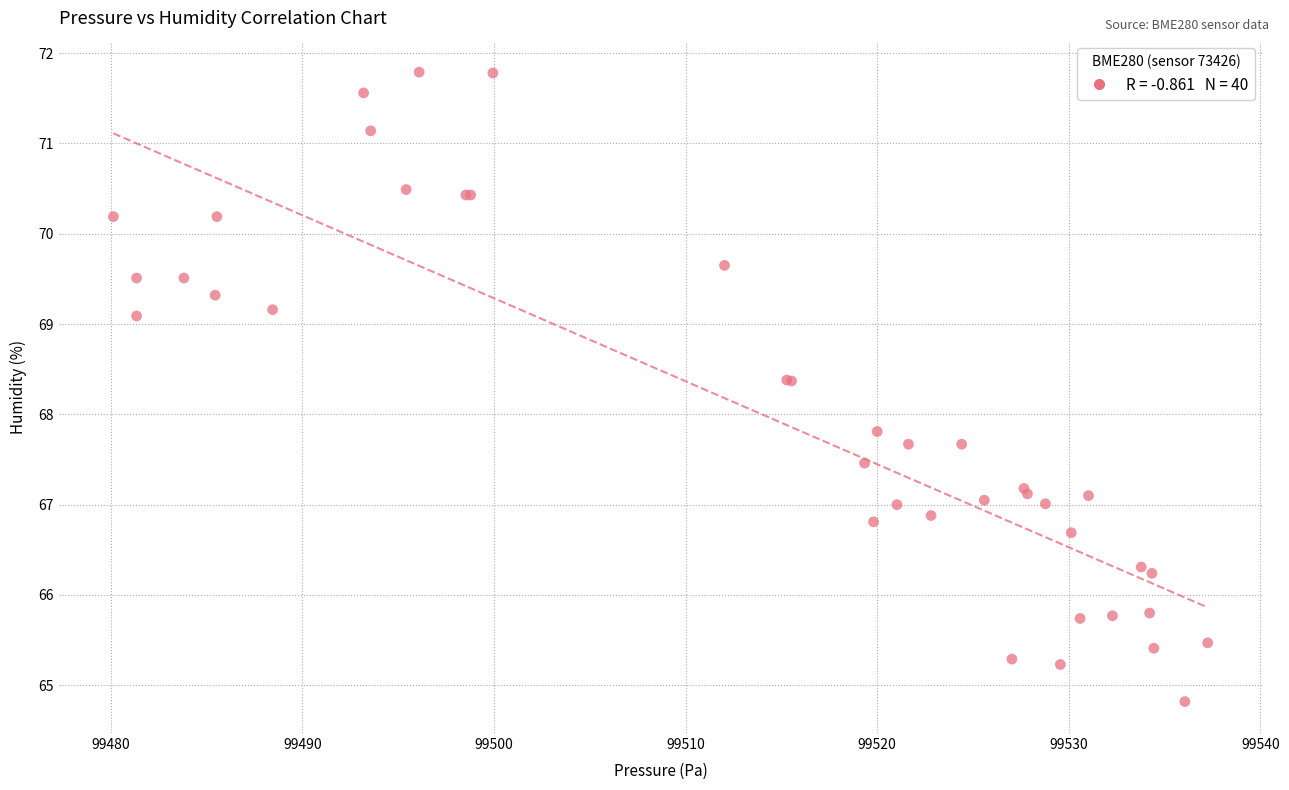

What Y value in the scatter plot is closest to 68?

67.8